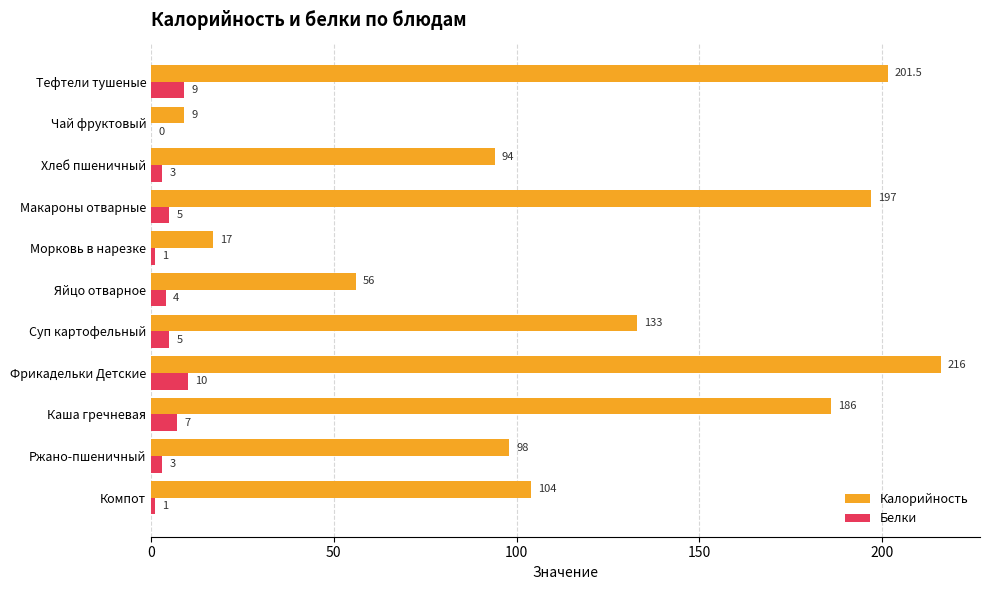

What is the sum of all Белки values?

48.0